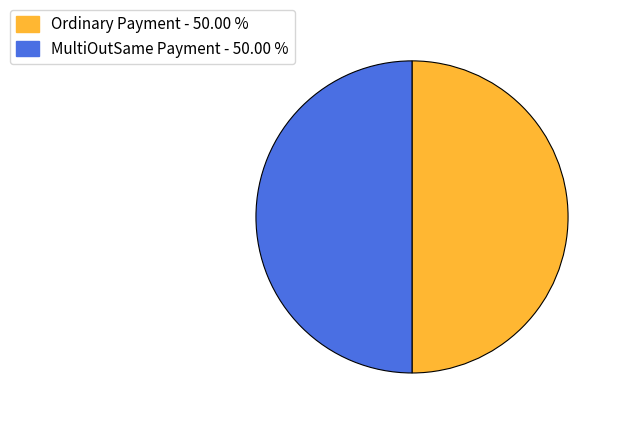

Do MultiOutSame Payment and Ordinary Payment together represent more than half of the pie?

Yes